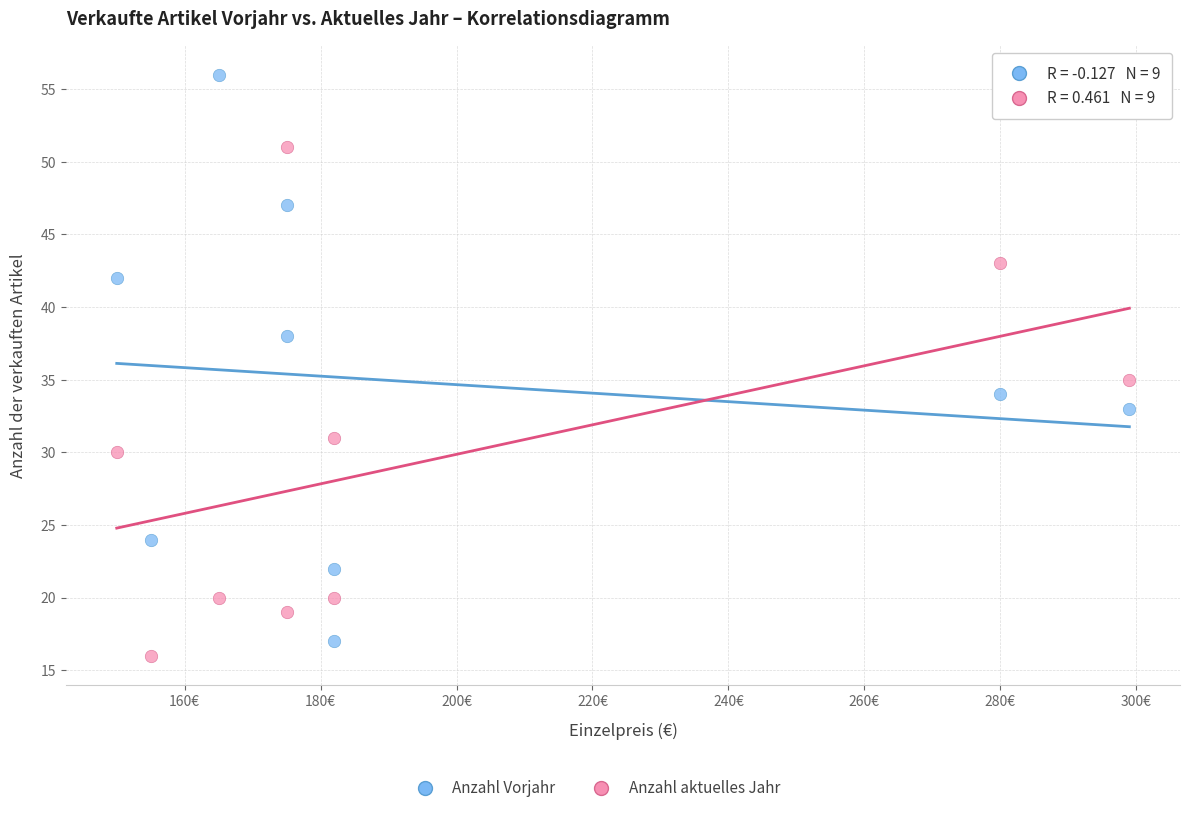

Which series reaches the minimum Y coordinate?

Anzahl aktuelles Jahr